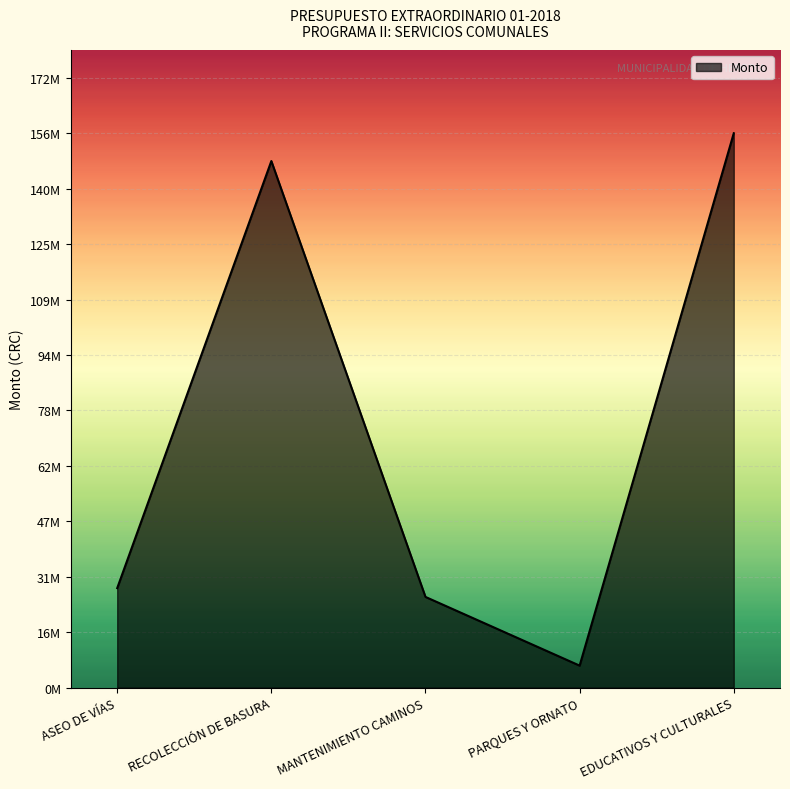

List the labels in order of value, smallest first.

PARQUES Y ORNATO, MANTENIMIENTO CAMINOS, ASEO DE VÍAS, RECOLECCIÓN DE BASURA, EDUCATIVOS Y CULTURALES